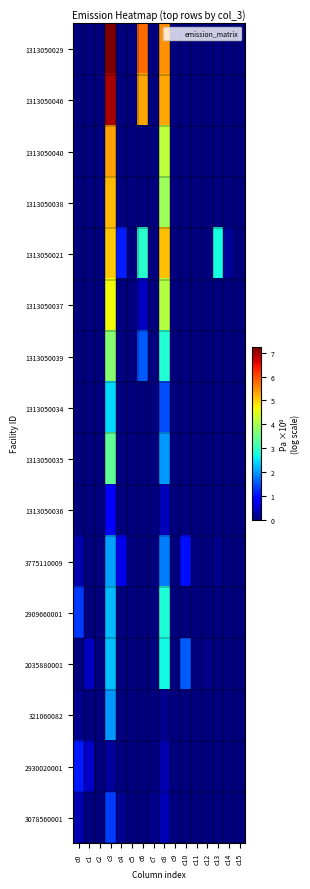

How many distinct data groups are displayed?

16